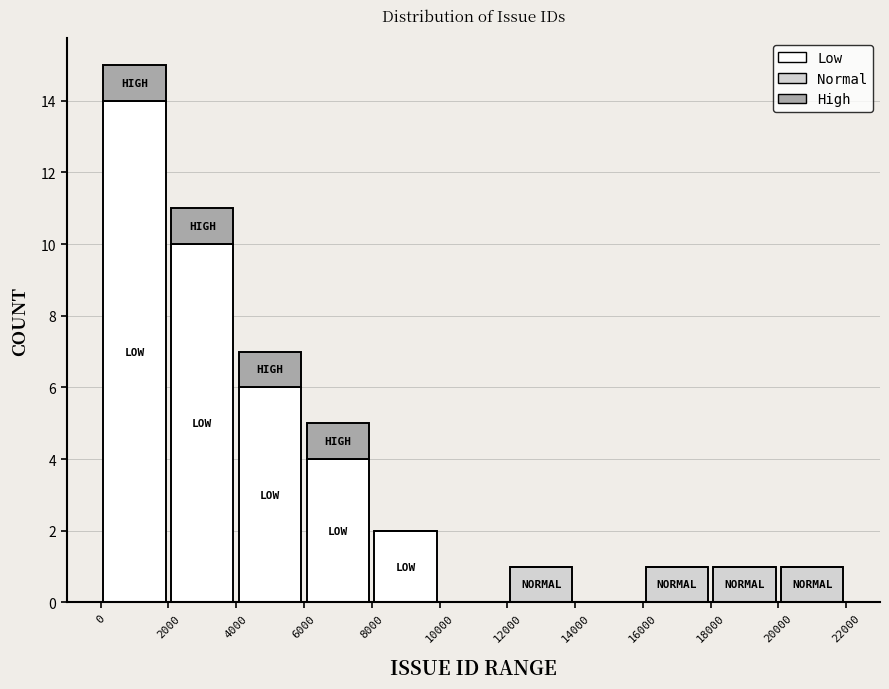

Reading left to right, list every stacked bar in this chart as the range it spans on the x-axis followed by its total height. The values are not printed on the chart, so give them approximately, as read against the axis.

0 to 2000: 15
2000 to 4000: 11
4000 to 6000: 7
6000 to 8000: 5
8000 to 10000: 2
10000 to 12000: 0
12000 to 14000: 1
14000 to 16000: 0
16000 to 18000: 1
18000 to 20000: 1
20000 to 22000: 1